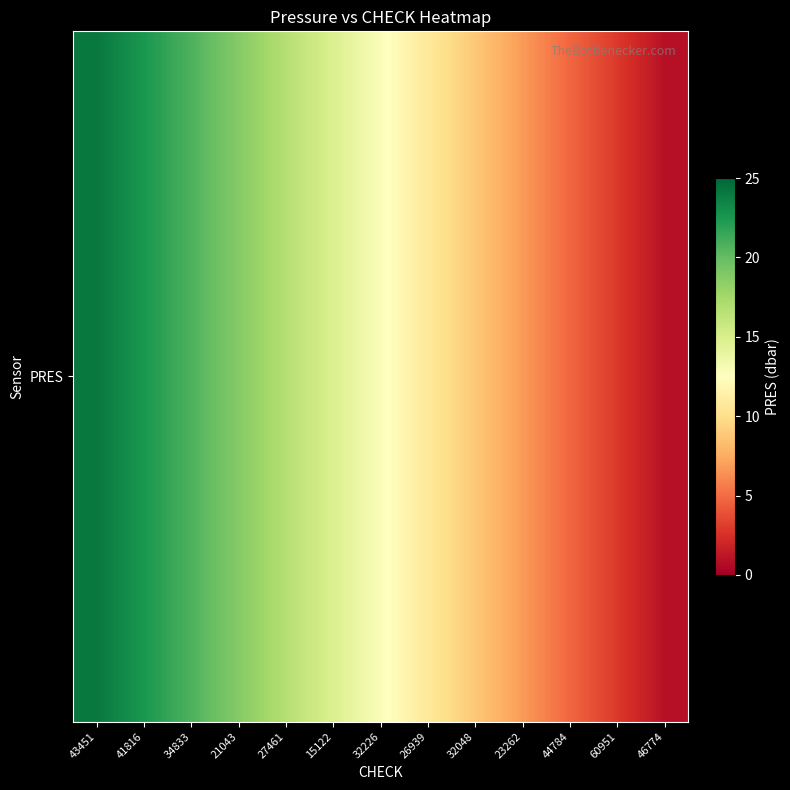

What is the approximate value at 44784?

4.7